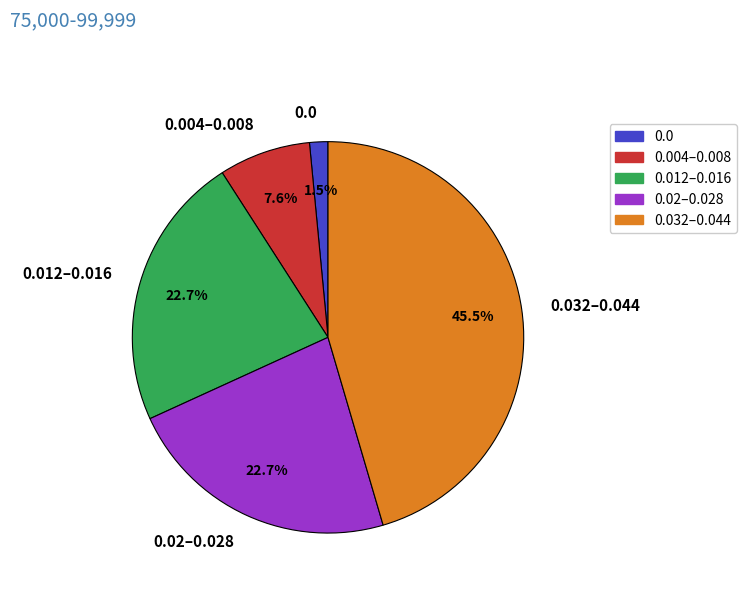

Which slice is the largest?

0.032–0.044